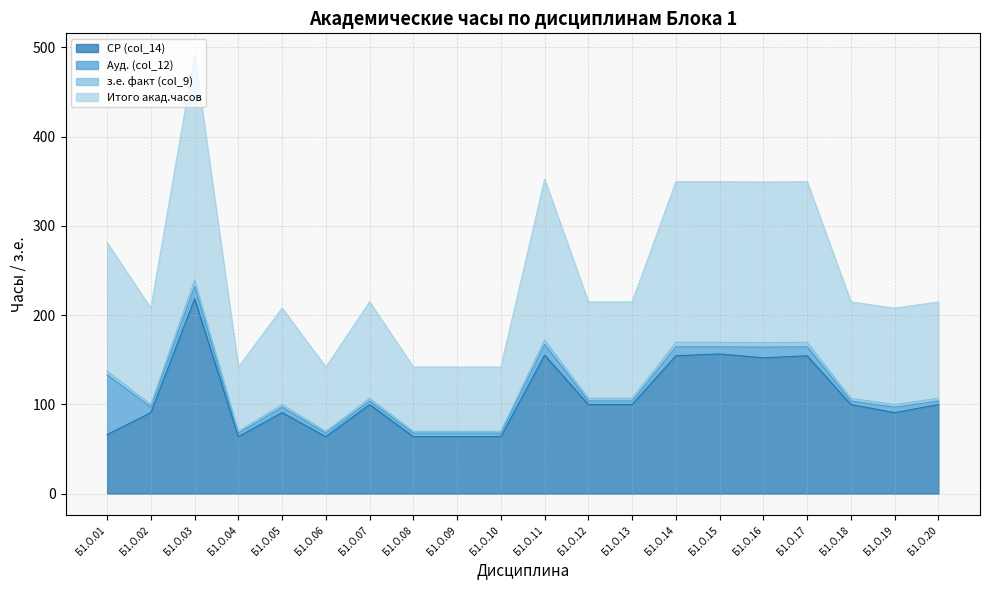

True or false: з.е. факт (col_9) and СР (col_14) cross at least once.

False